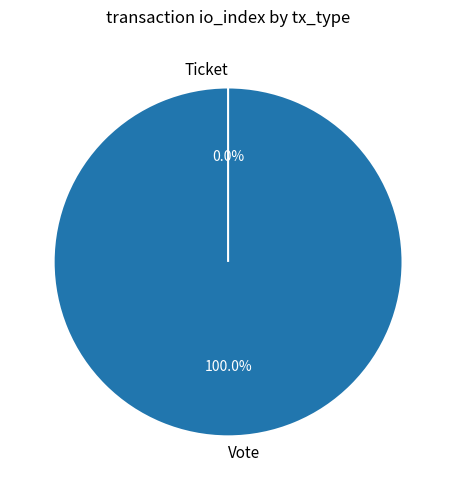

To the nearest percent, what portion does Vote represent?

100%